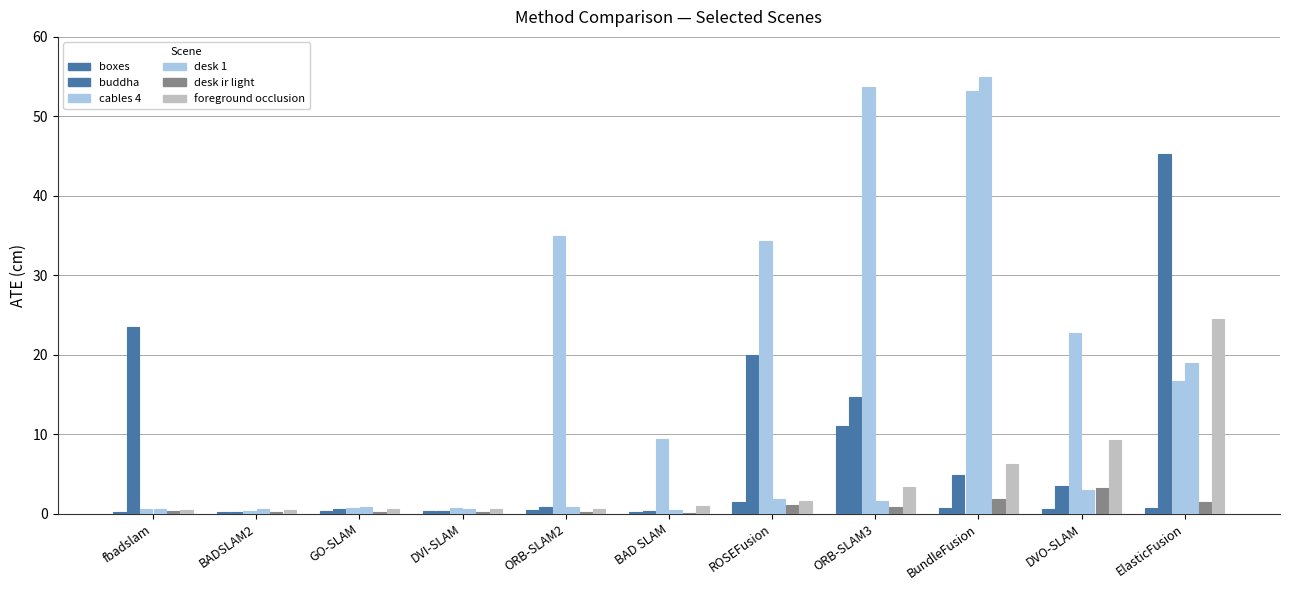

What is the average value of the desk 1 series?

7.7